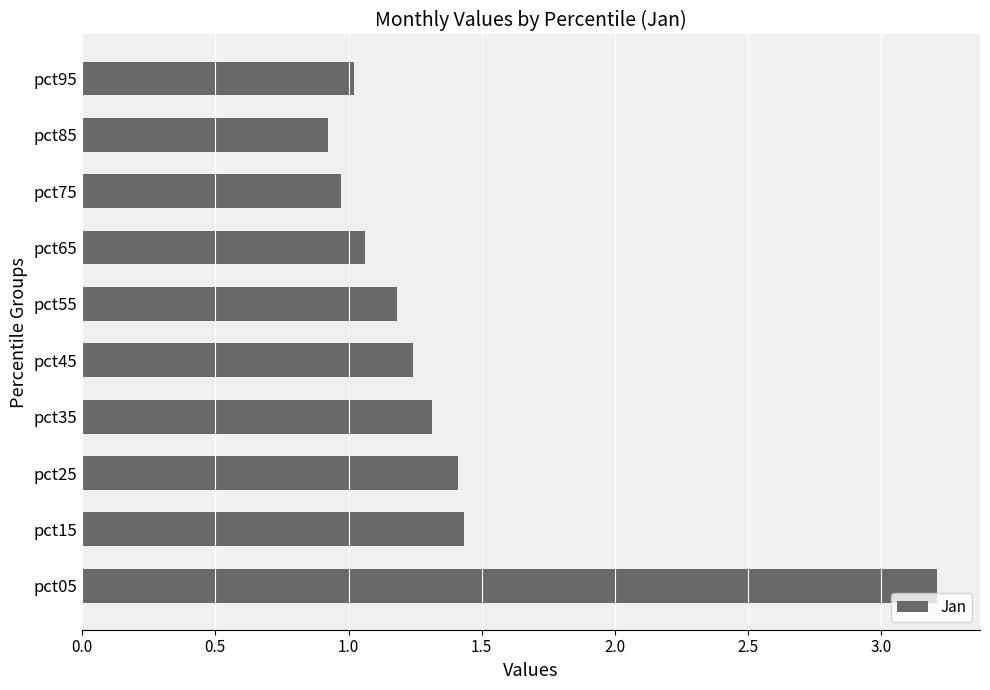

What is the difference between the maximum and second lowest values?

2.2